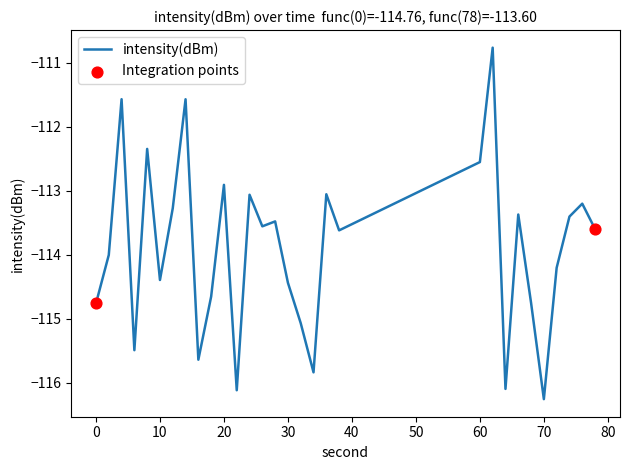

What is the maximum value shown in the chart?

-110.8